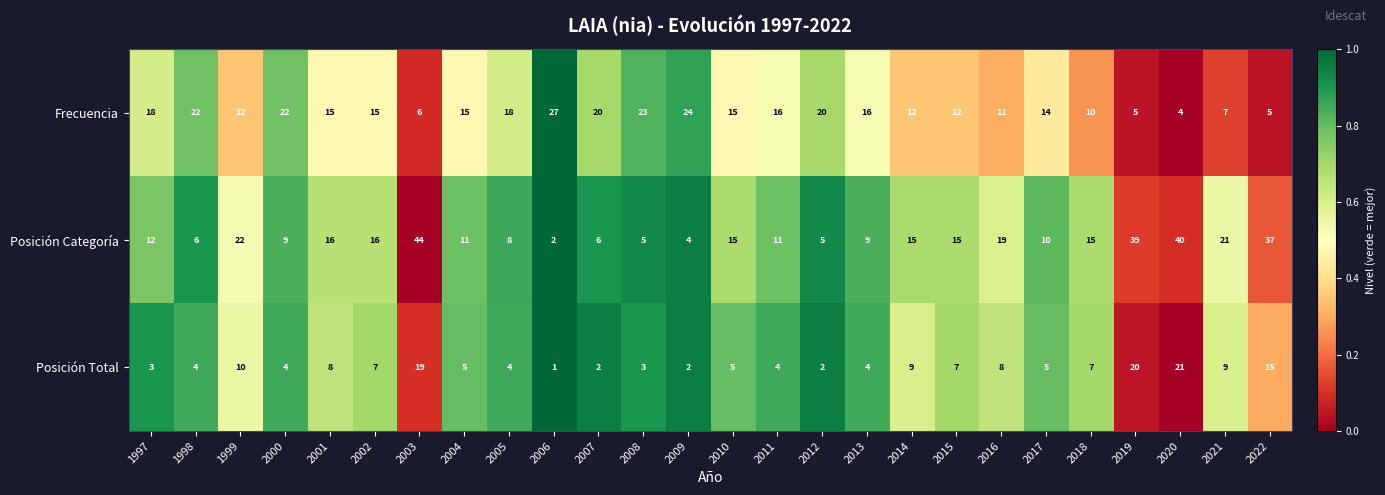

Rank the series at 2017 from highest to lowest value.

Frecuencia, Posición Categoría, Posición Total